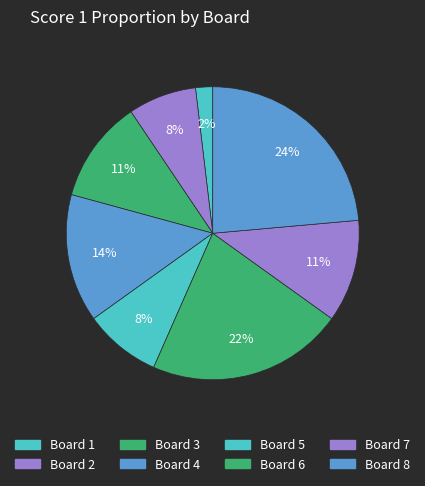

How many segments does this pie chart have?

8